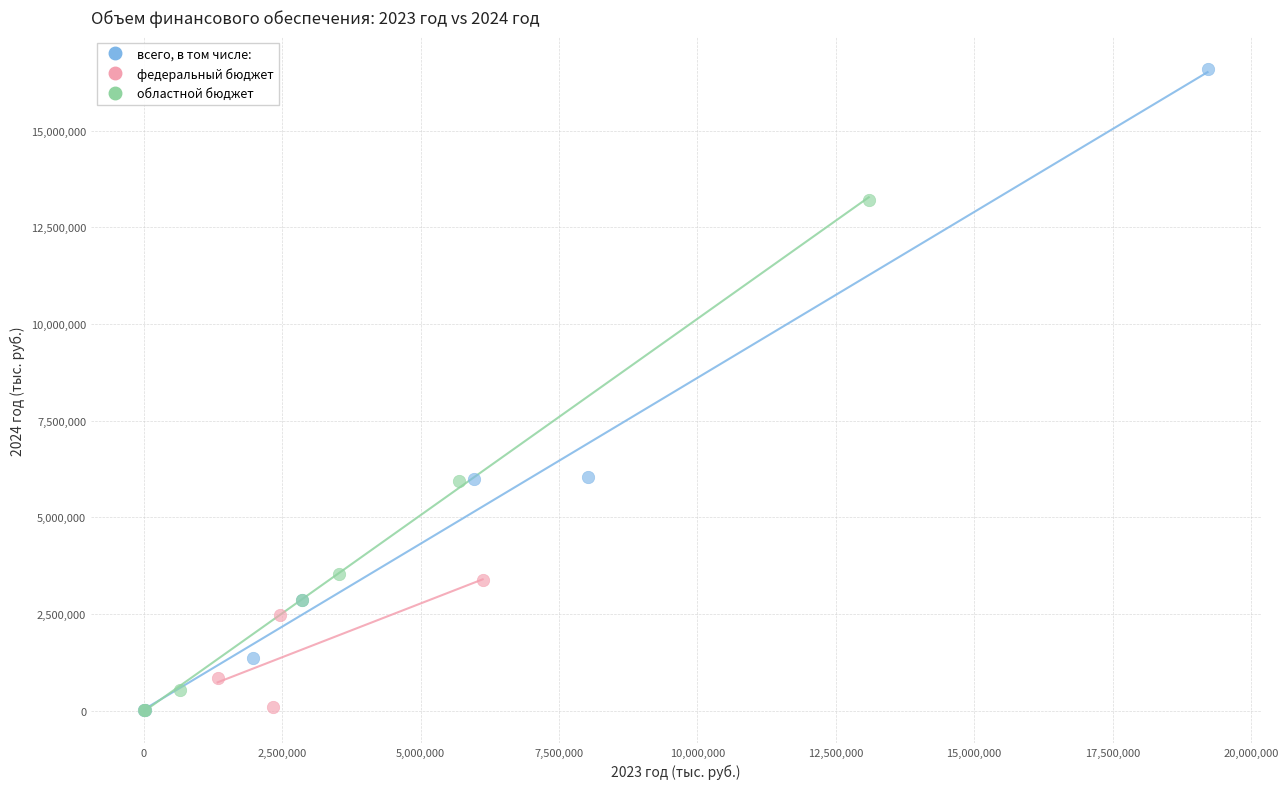

Which series has the widest spread of Y values?

всего, в том числе: